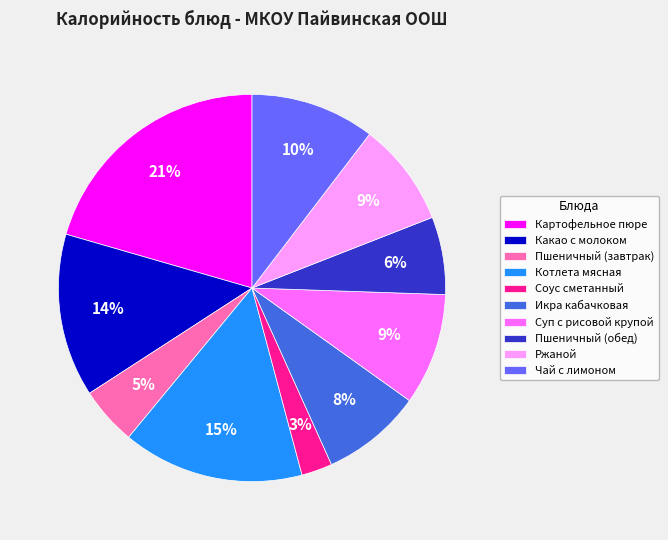

To the nearest percent, what is the combined percentage of Ржаной and Пшеничный (обед)?

15%